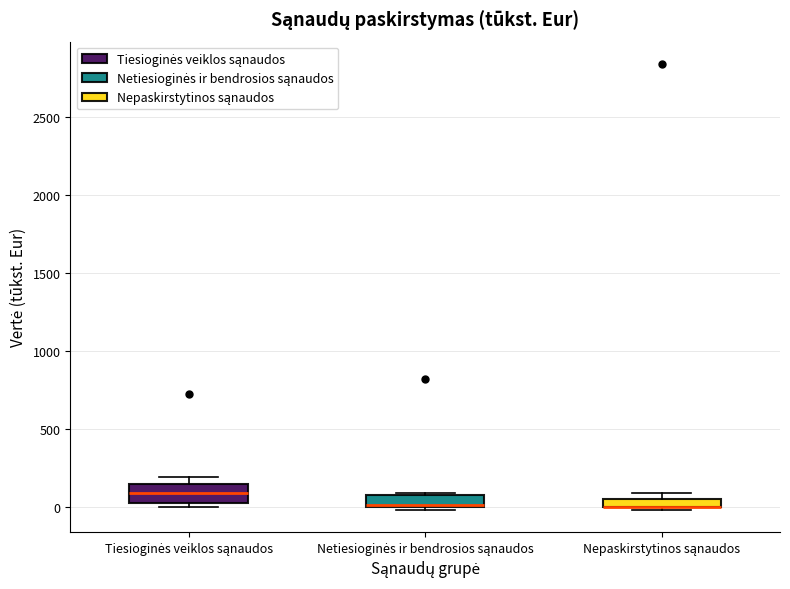

Where is the upper edge of the box for Nepaskirstytinos sąnaudos on the y-axis? The values are not printed on the chart, so give them approximately, as read against the axis.

50